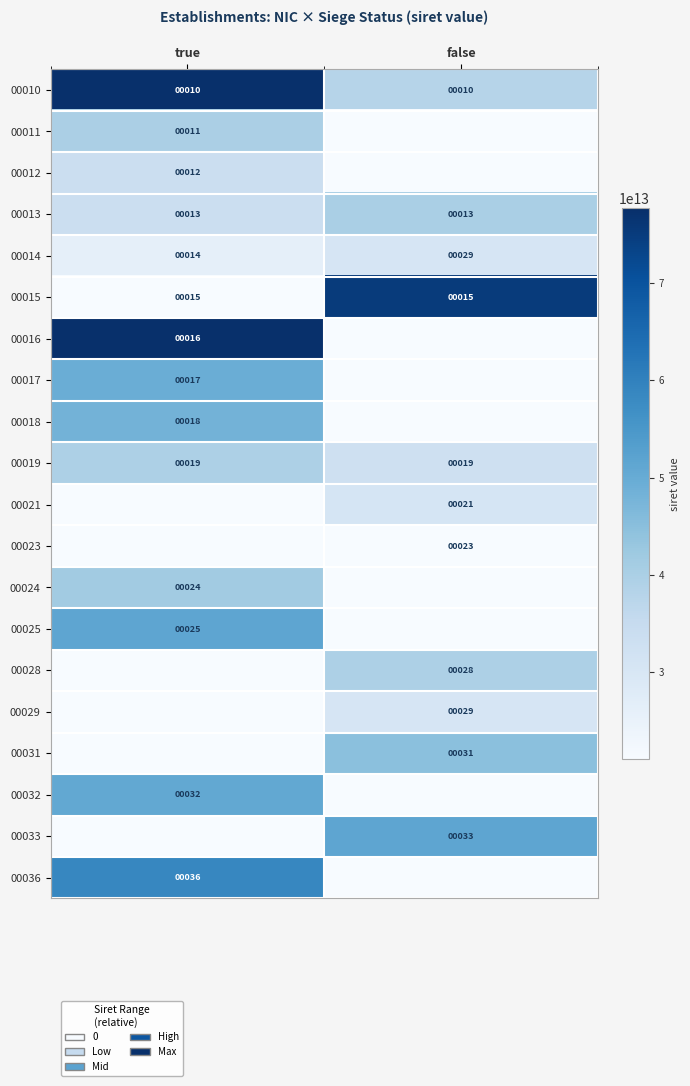

List the labels in order of 00014 value, smallest first.

true, false